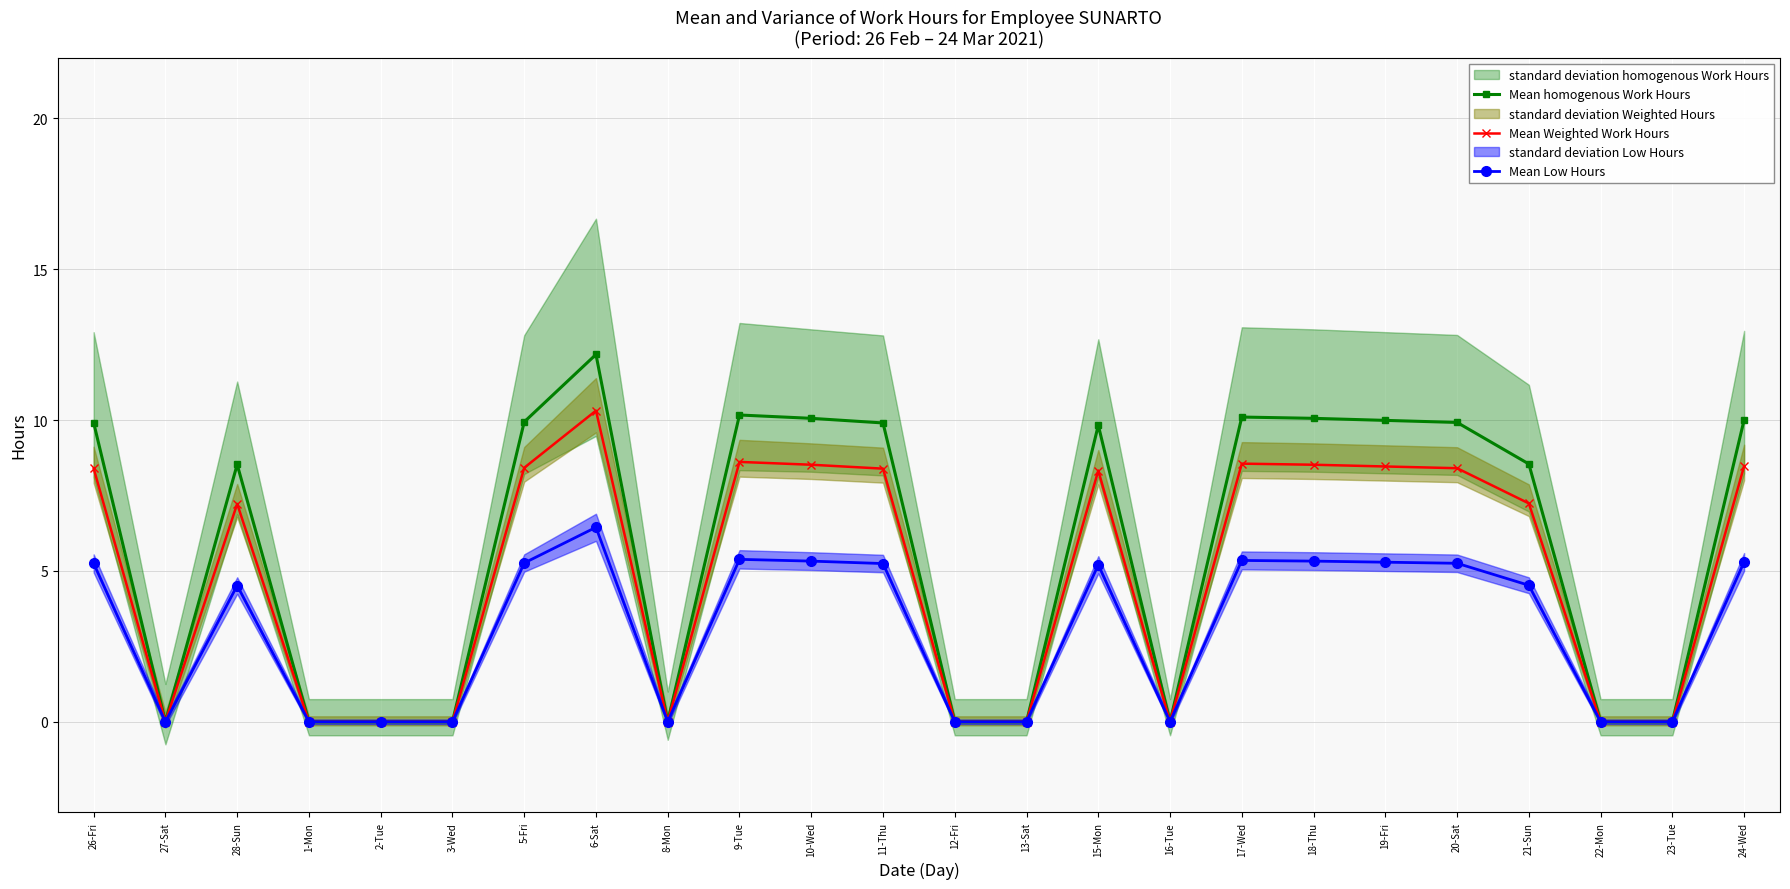

What position from the right is 10-Wed?

14